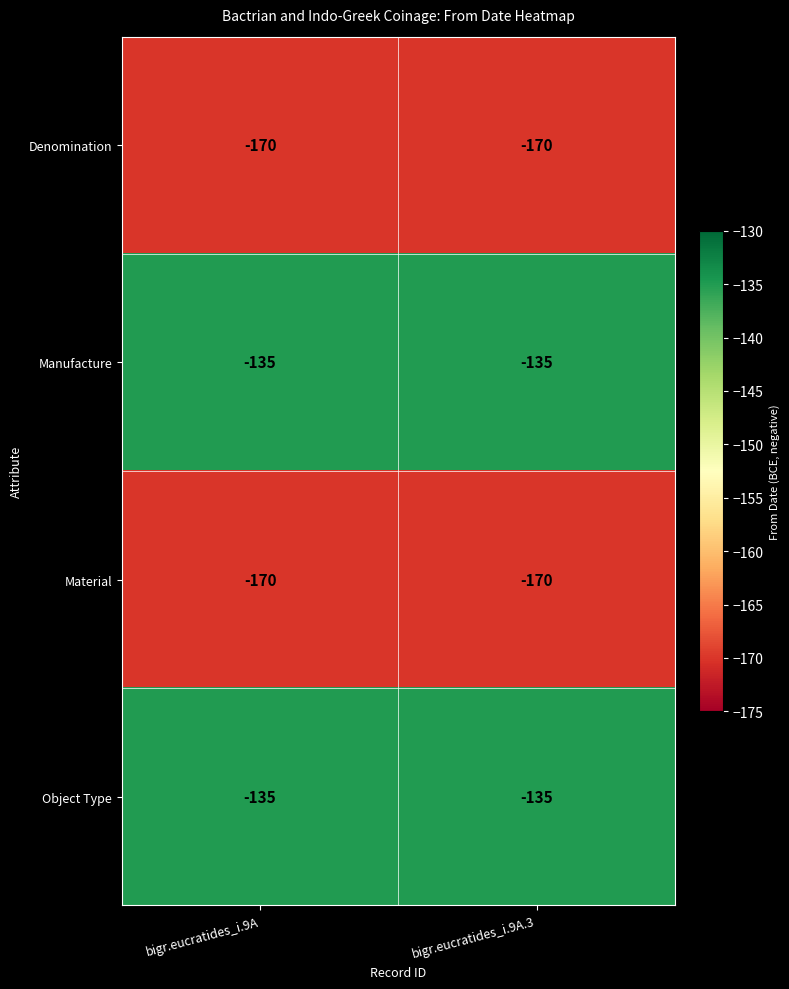

Is it true that Denomination equals -170 at bigr.eucratides_i.9A?

True